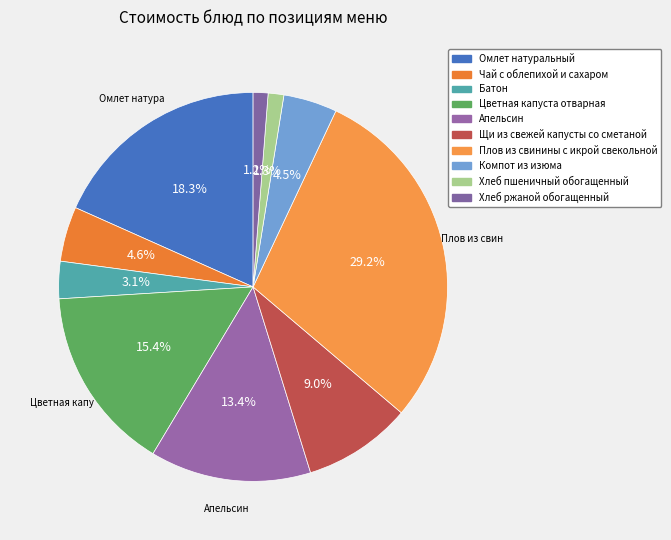

True or false: Апельсин accounts for 4% of the total.

False